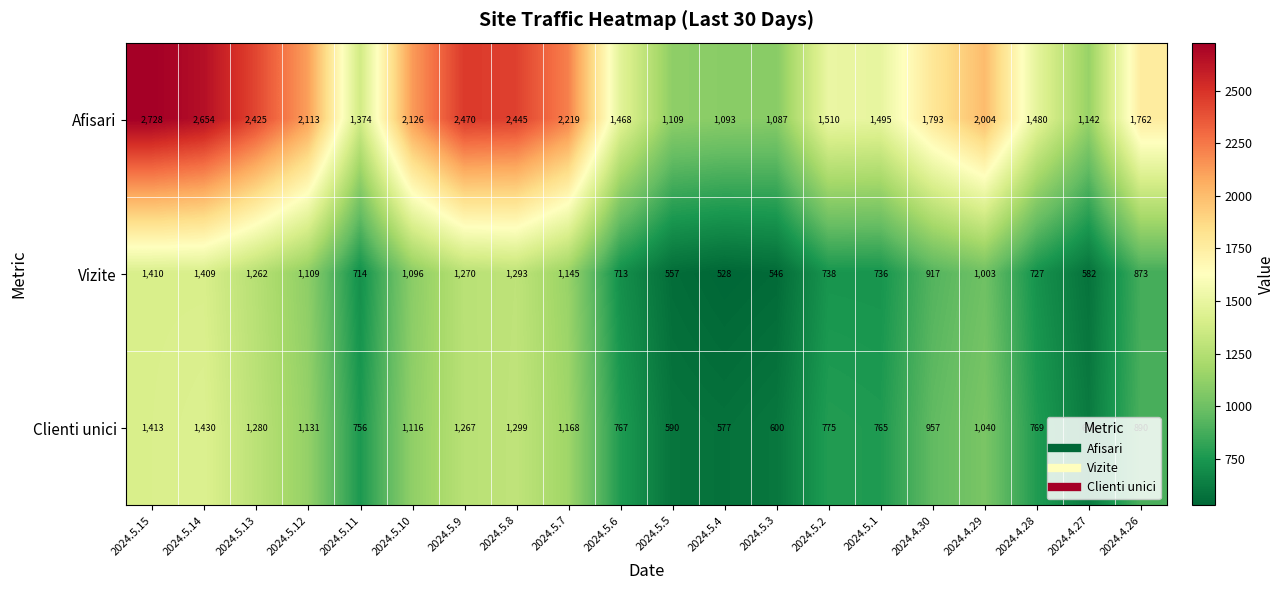

What is the sum of all Afisari values?

36497